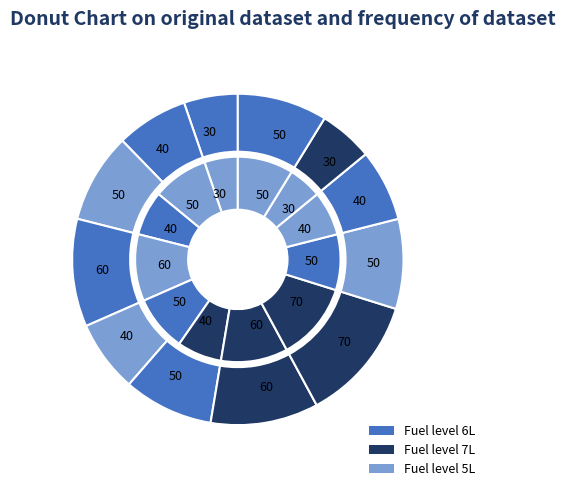

The 6 slice represents 23% of the pie. True or false?

False